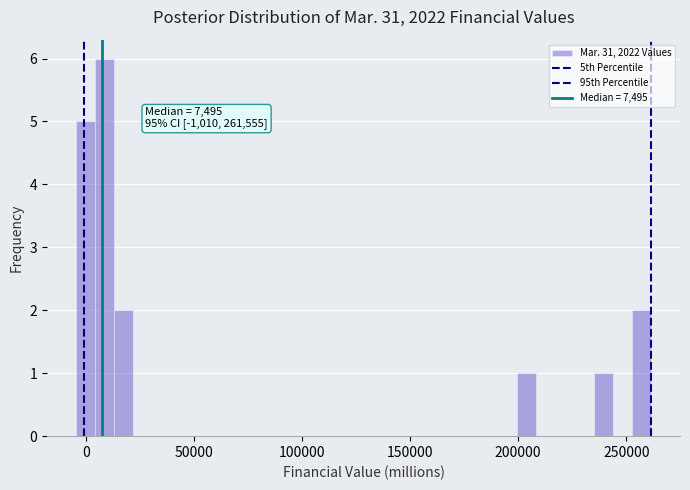

Around what value on the x-axis is the tallest bar? Give the approximate position of its centre, as read against the axis.

10000